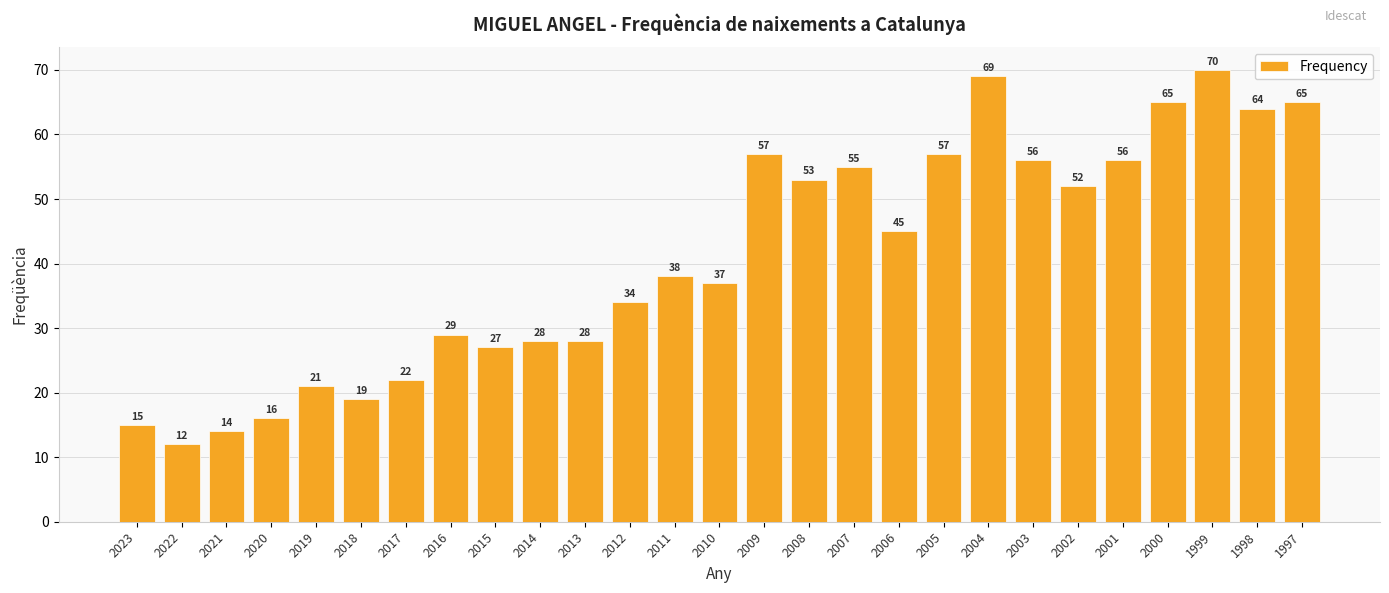

Are the bars horizontal?

No